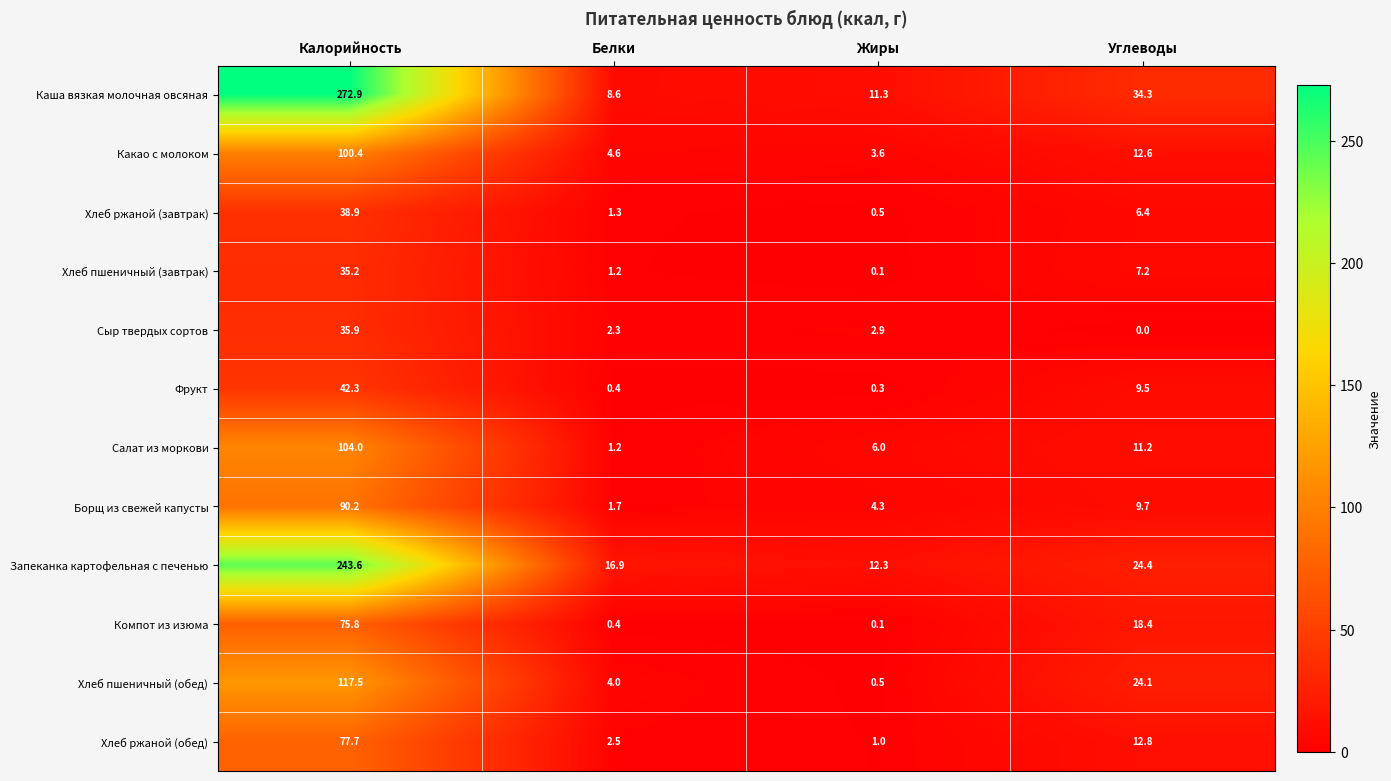

The value of Хлеб ржаной (завтрак) at Белки is 1.3. True or false?

True